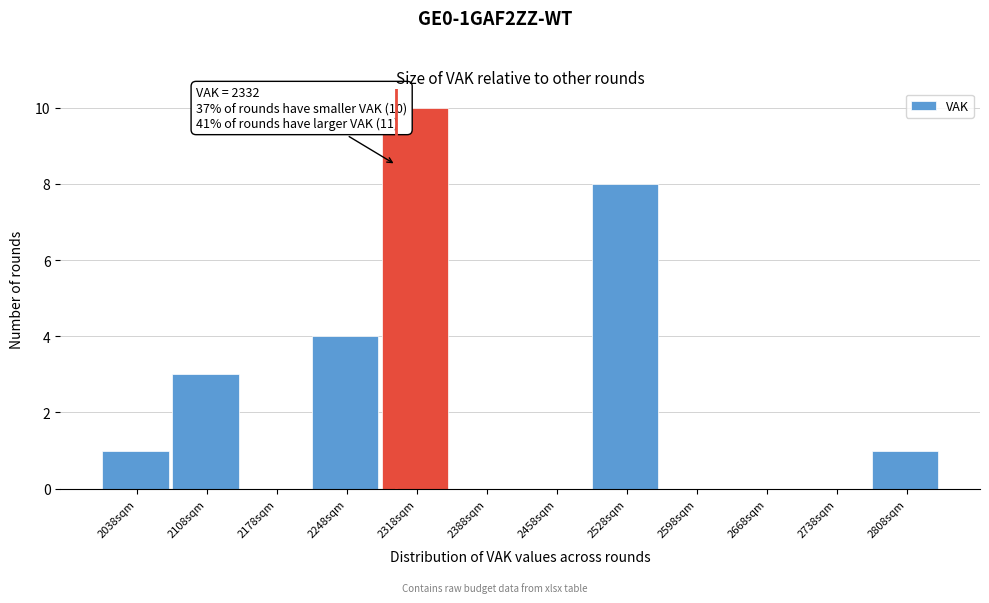

Reading left to right, extract all data points from this chart.

2038sqm=1	2108sqm=3	2178sqm=0	2248sqm=4	2318sqm=10	2388sqm=0	2458sqm=0	2528sqm=8	2598sqm=0	2668sqm=0	2738sqm=0	2808sqm=1